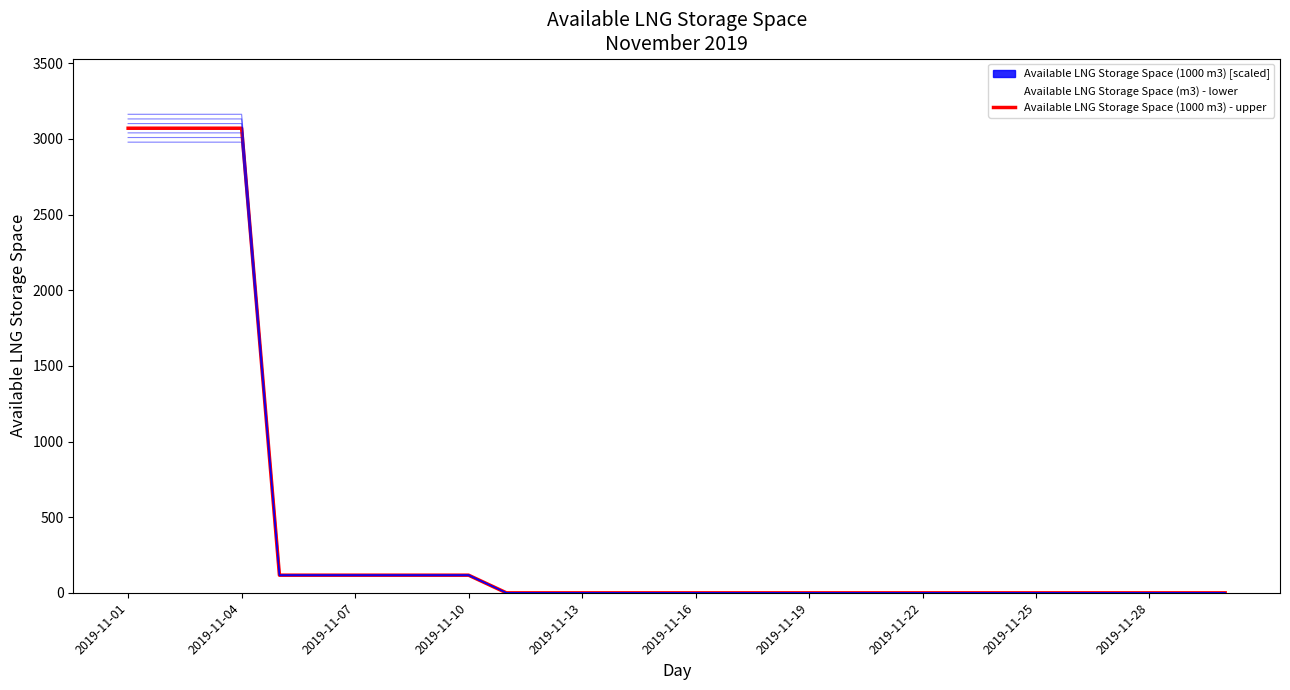

At which category is the sum across all series the highest?

2019-11-01